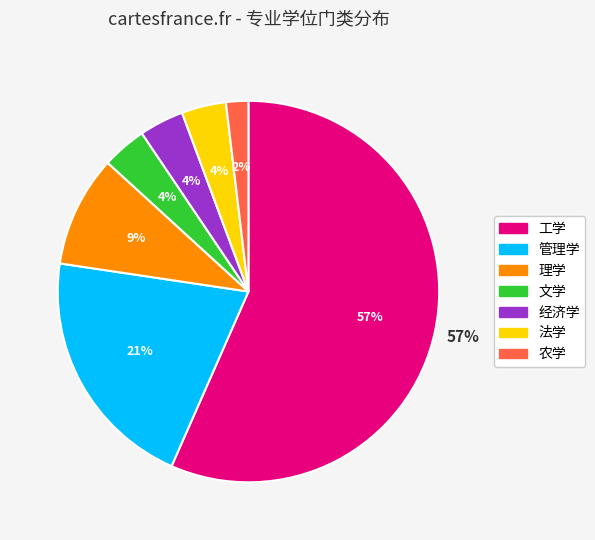

How many segments does this pie chart have?

7